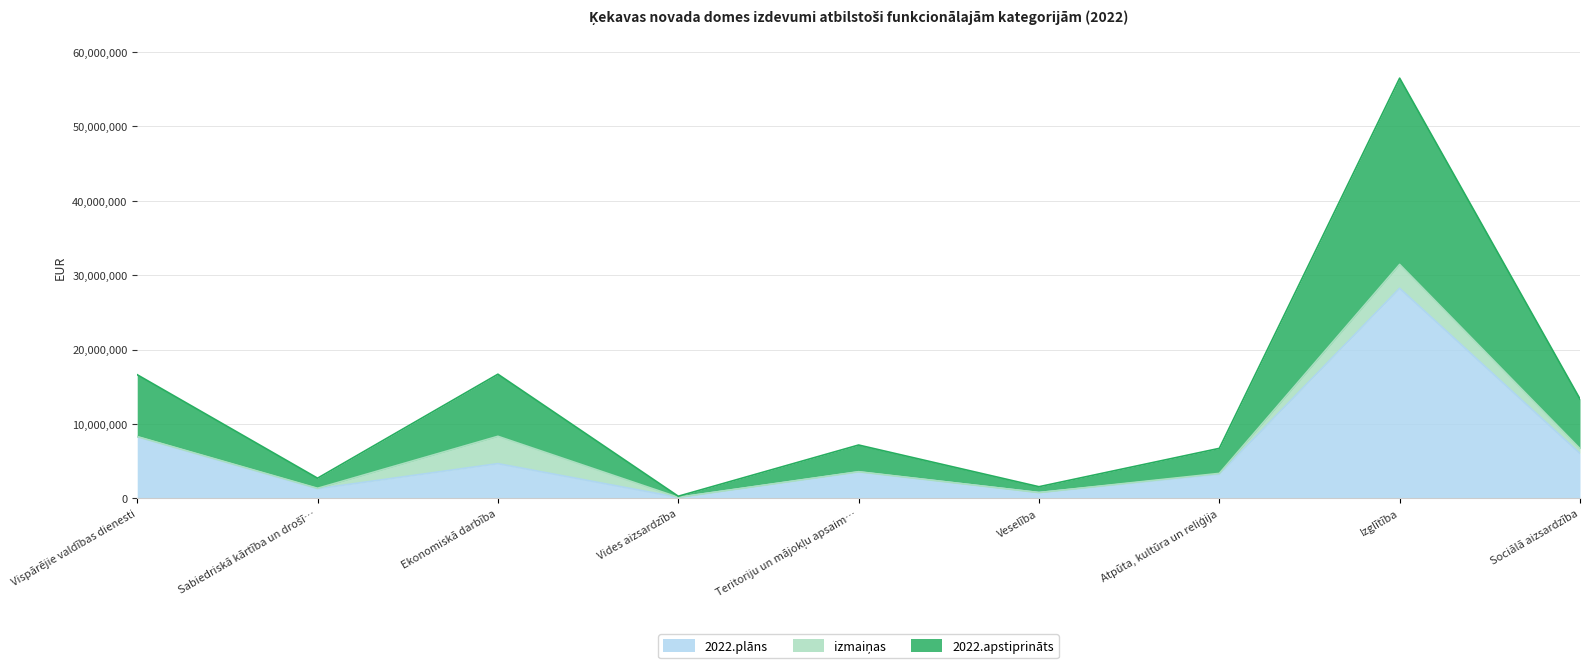

At which label does 2022.apstiprināts first exceed 7172790?

Vispārējie valdības dienesti